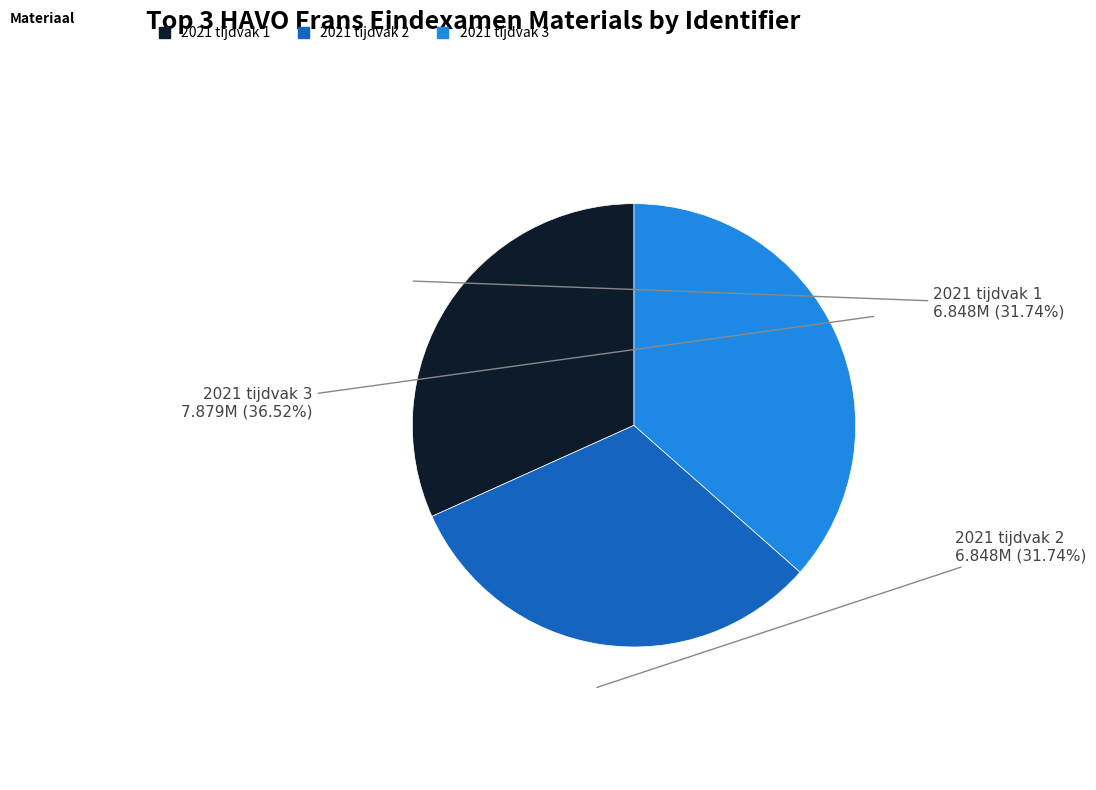

Which slice is the largest?

2021 tijdvak 3